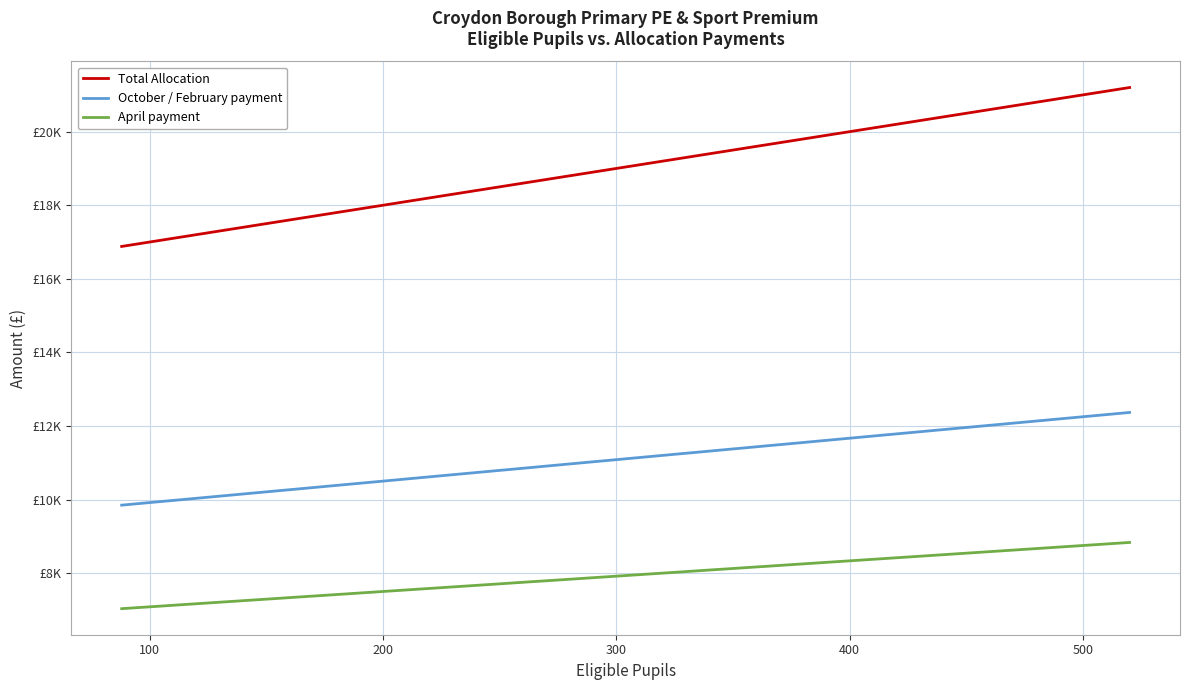

Does the chart have visible grid lines?

Yes